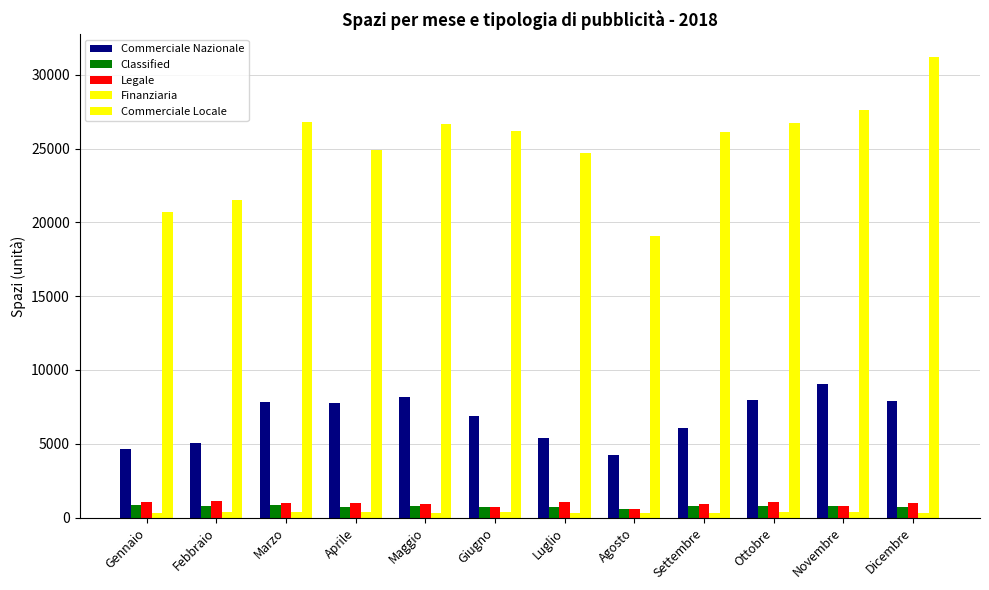

The value of Commerciale Locale at Luglio is 10064.4. True or false?

False